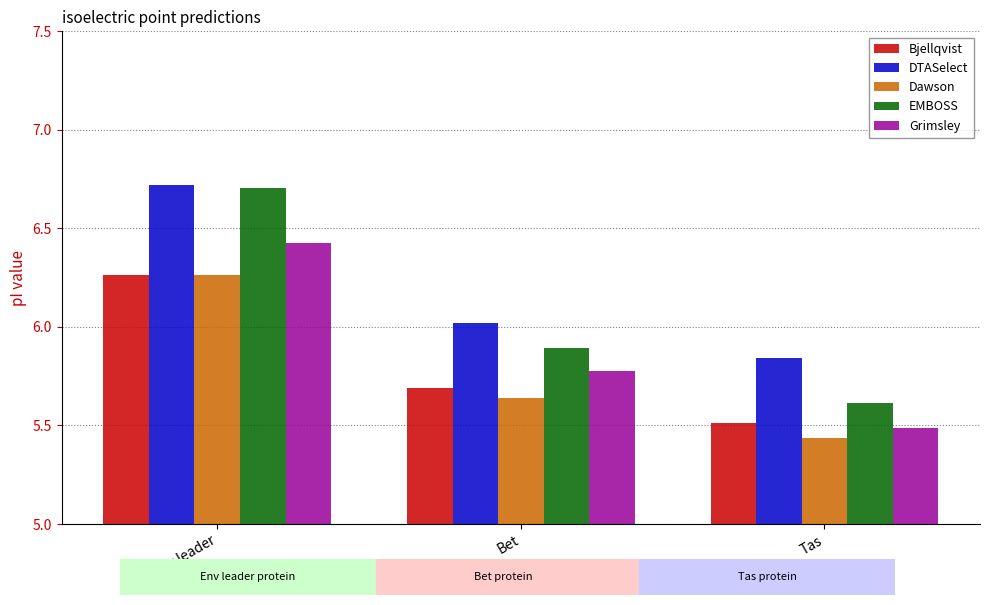

At which label does EMBOSS reach its peak?

Env leader